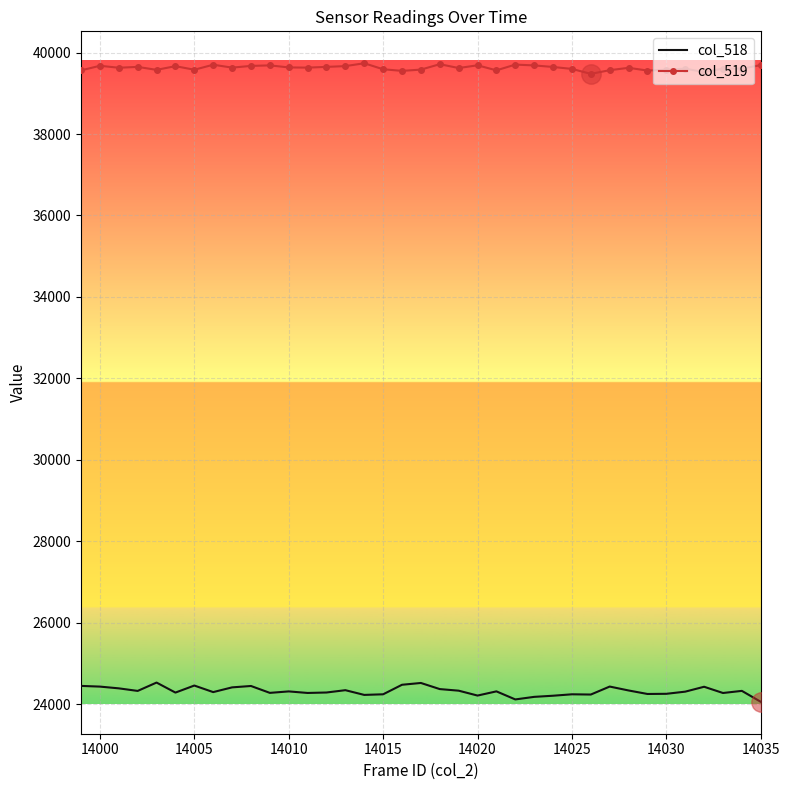

What are all the series names shown in the legend?

col_518, col_519